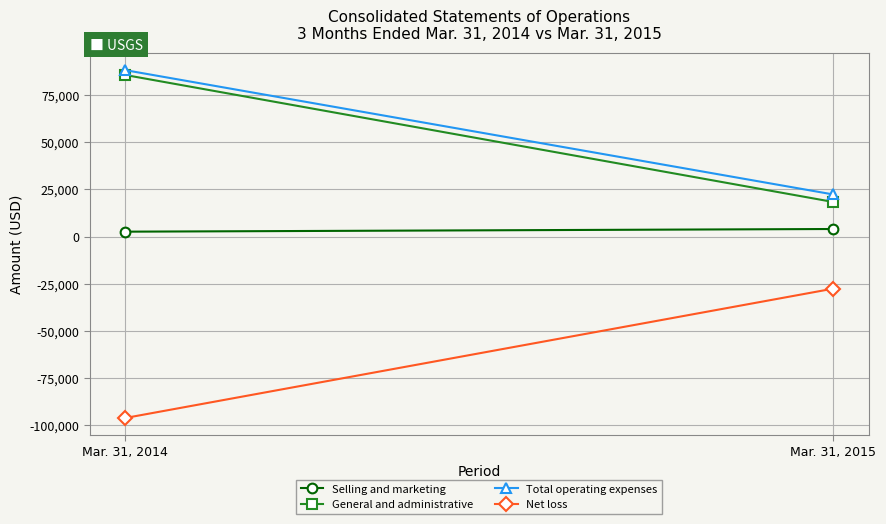

Reading left to right, what are all the values shown in this chart?

Selling and marketing: Mar. 31, 2014=2575	Mar. 31, 2015=3991
General and administrative: Mar. 31, 2014=85752	Mar. 31, 2015=18332
Total operating expenses: Mar. 31, 2014=88327	Mar. 31, 2015=22323
Net loss: Mar. 31, 2014=-96337	Mar. 31, 2015=-27667